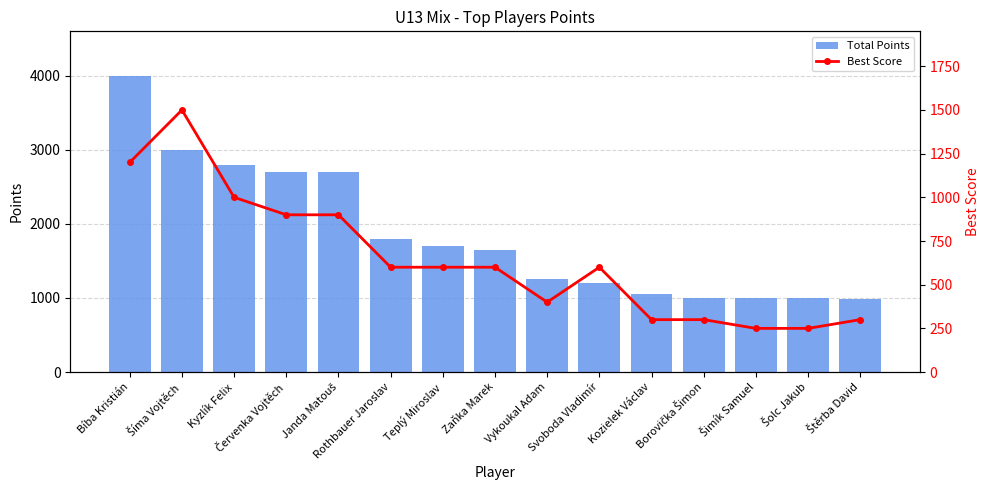

Are the bars grouped side by side (vs. stacked)?

Yes